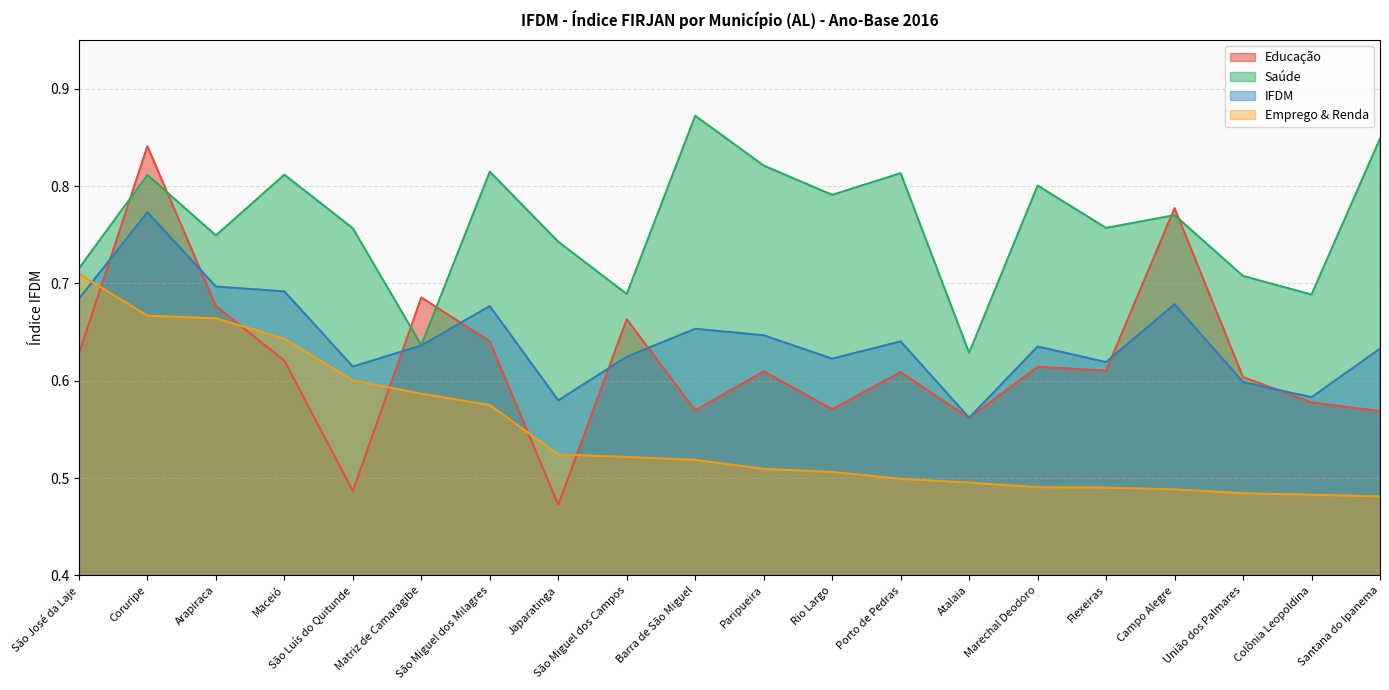

Which series has the largest total across all categories?

Saúde